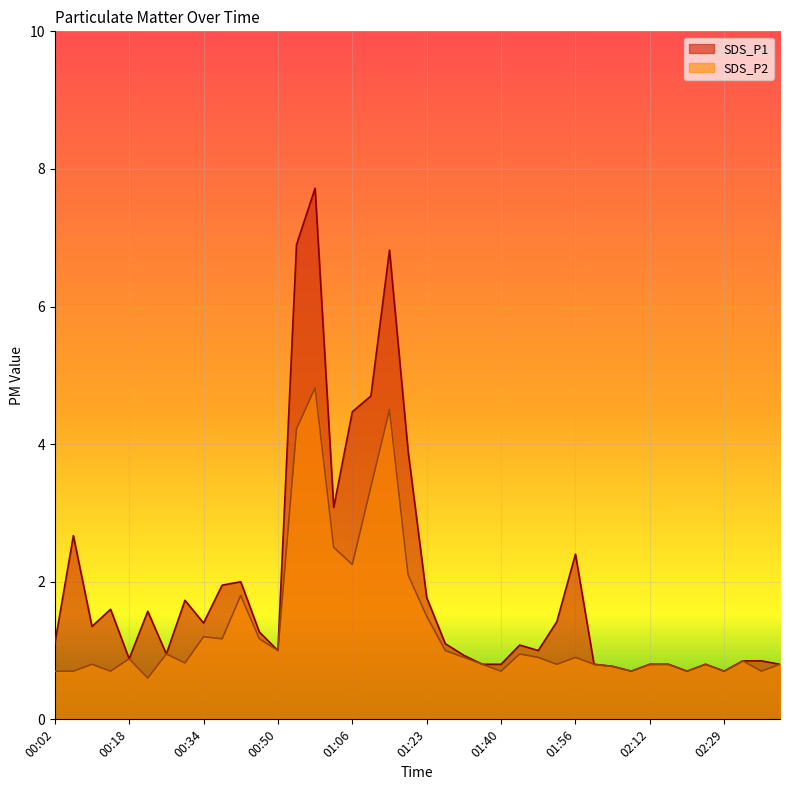

True or false: SDS_P2 and SDS_P1 cross at least once.

False